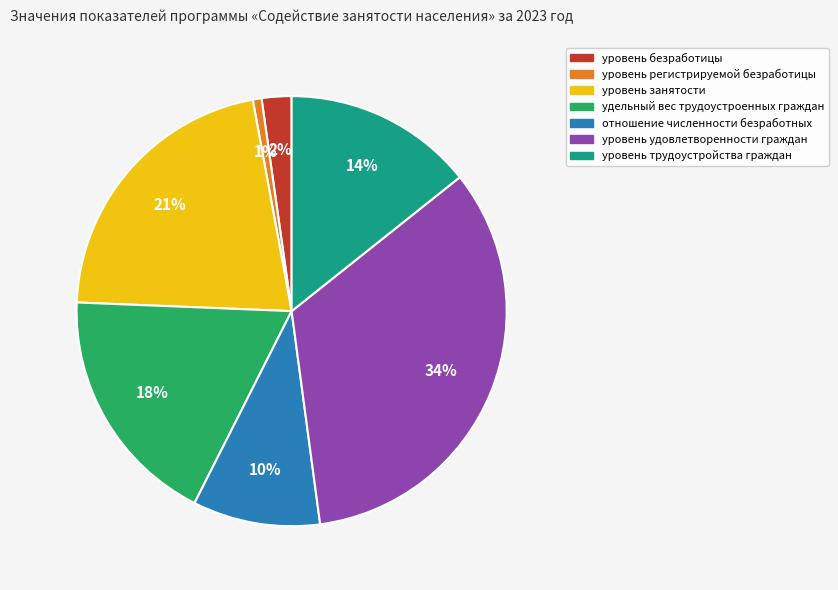

Do отношение численности безработных and уровень трудоустройства граждан together represent more than half of the pie?

No